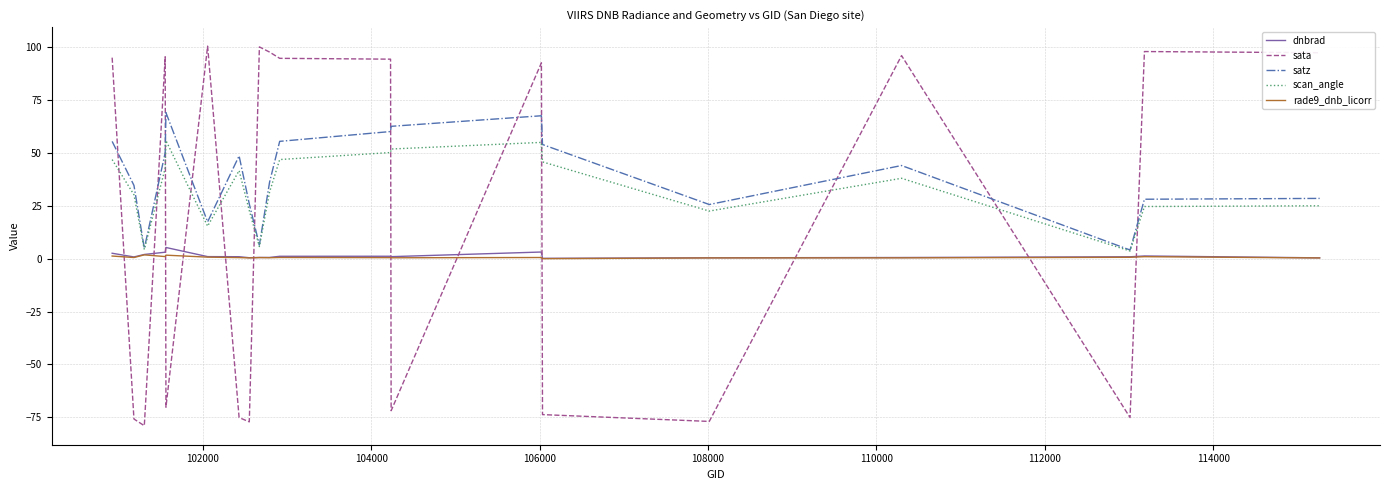

What is the maximum value shown in the chart?

100.3